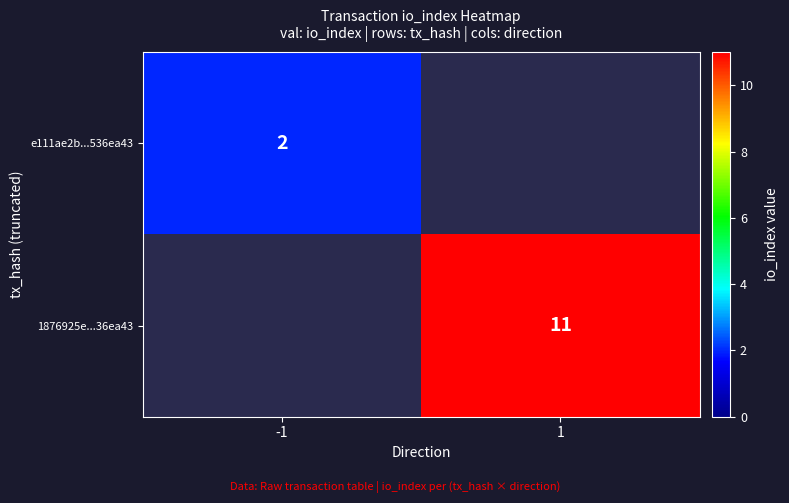

True or false: e111ae2b...536ea43 has a value of 2 at -1.

True